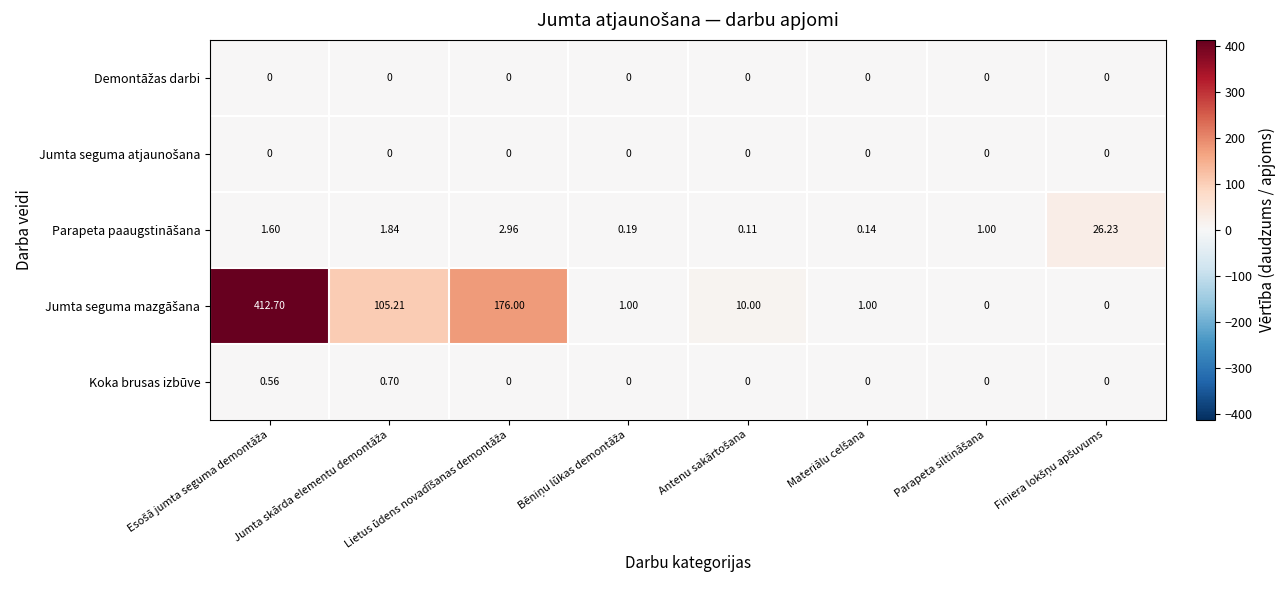

What is the difference between the highest and lowest values at Esošā jumta seguma demontāža?

412.7